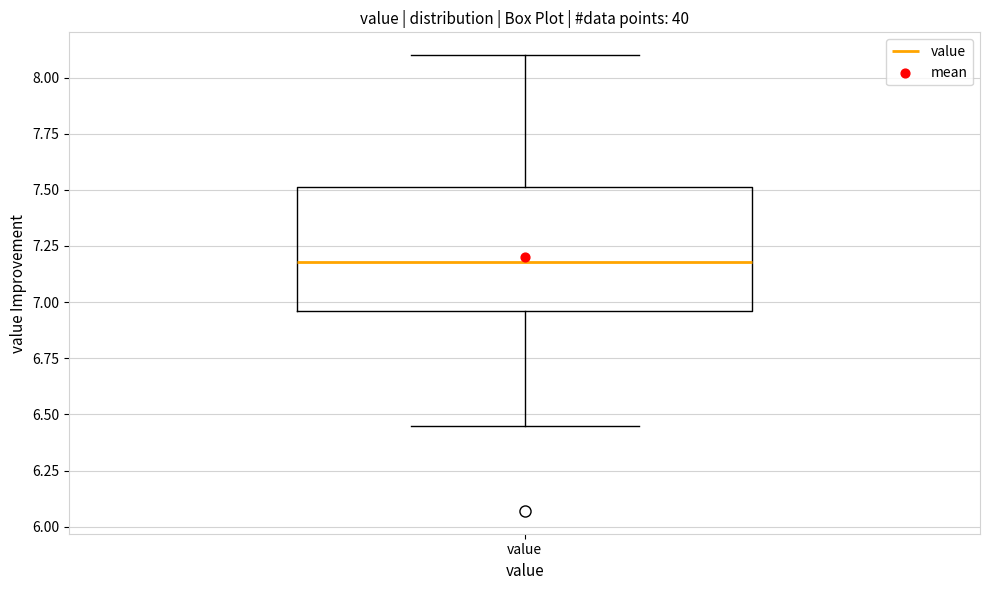

Where is the upper edge of the box for value on the y-axis? The values are not printed on the chart, so give them approximately, as read against the axis.

7.50